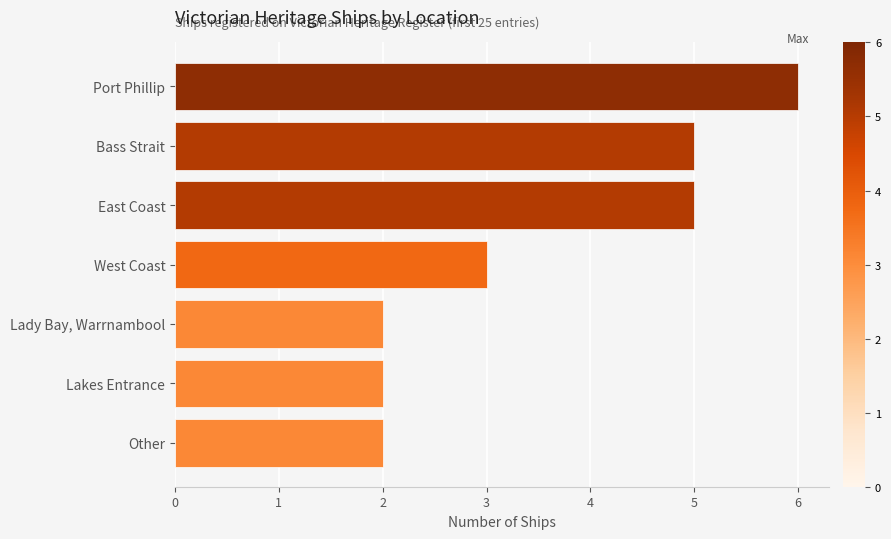

Between Bass Strait and Port Phillip, which is larger?

Port Phillip